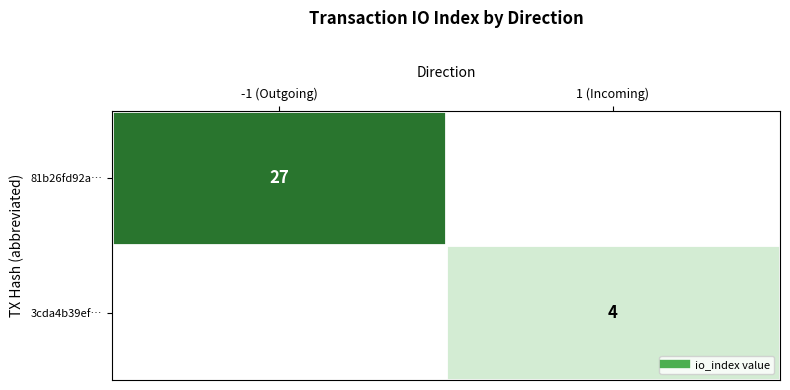

Which category has the lowest value in the 81b26fd92a… series?

-1 (Outgoing)